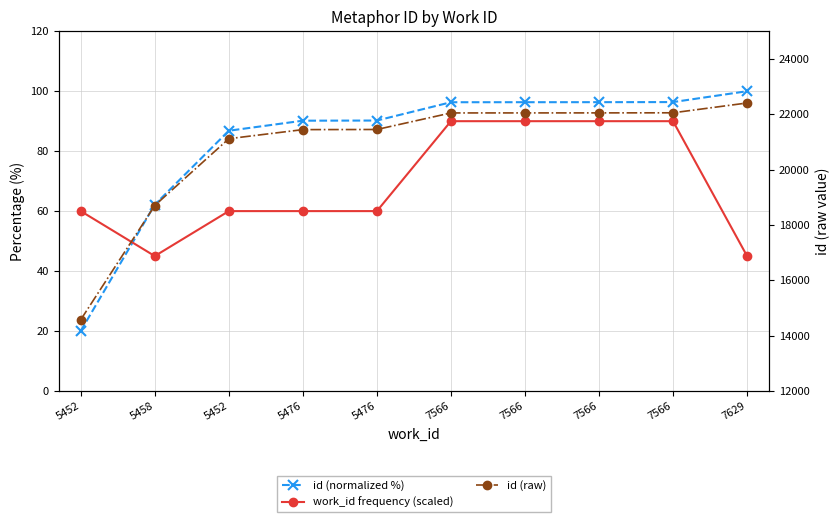

Is it true that work_id frequency (scaled) equals 96.3 at 5476?

False